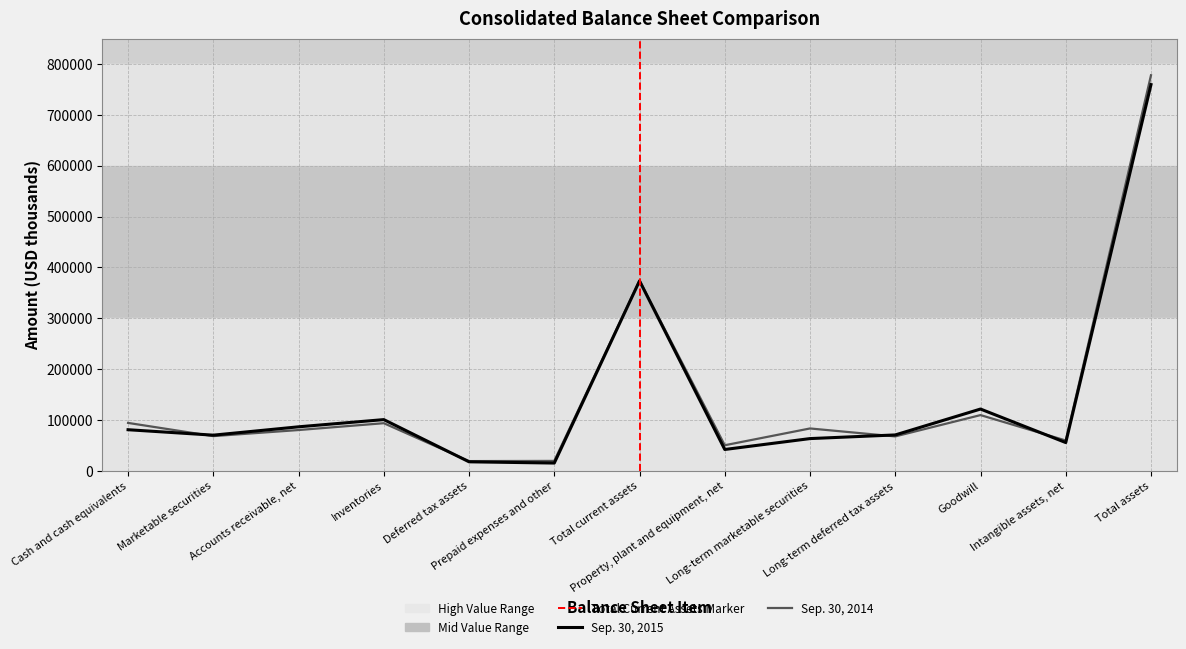

True or false: Sep. 30, 2015 has more than 2 interior local peaks.

True